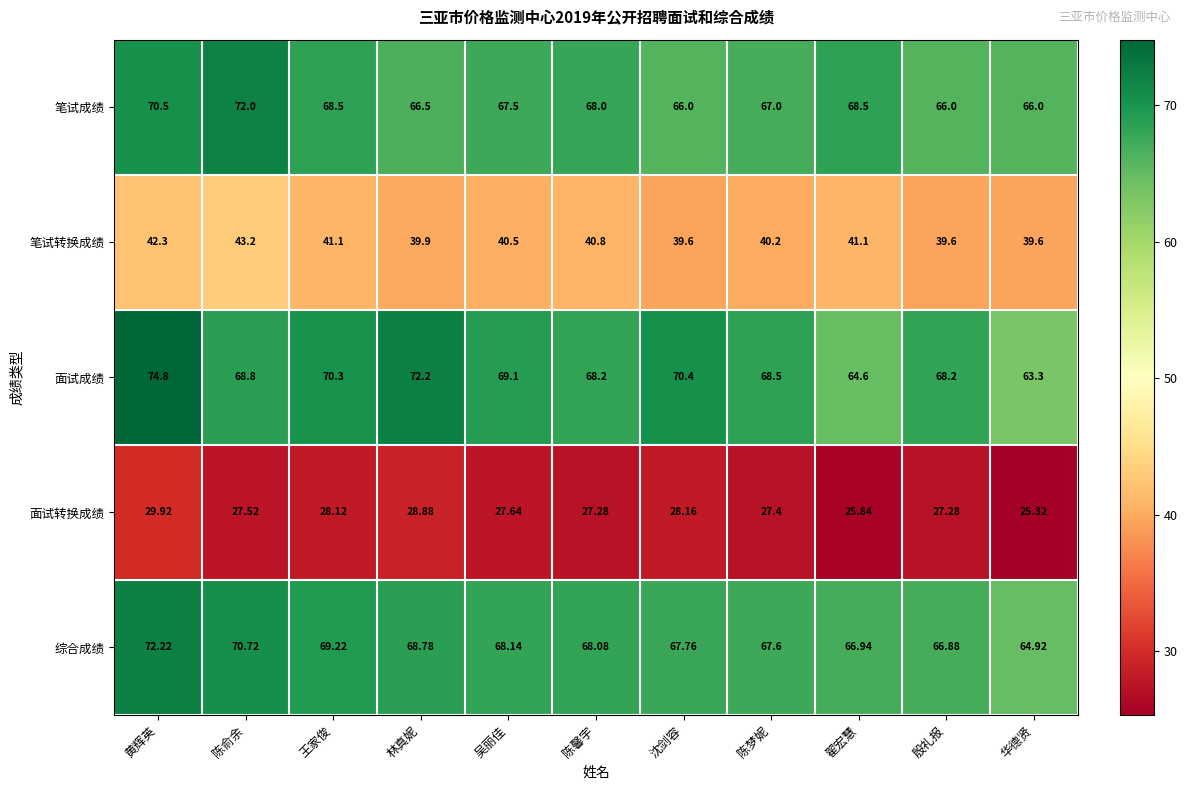

At how many categories does at least one series exceed 47?

11